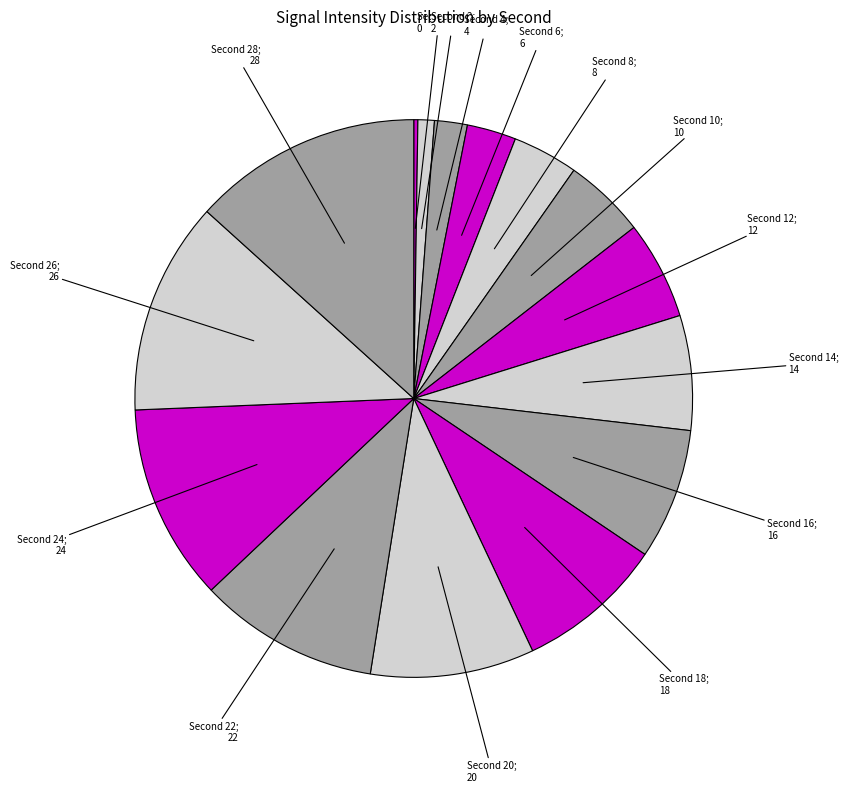

To the nearest percent, what is the difference between the largest and smallest slice percentages?

13%